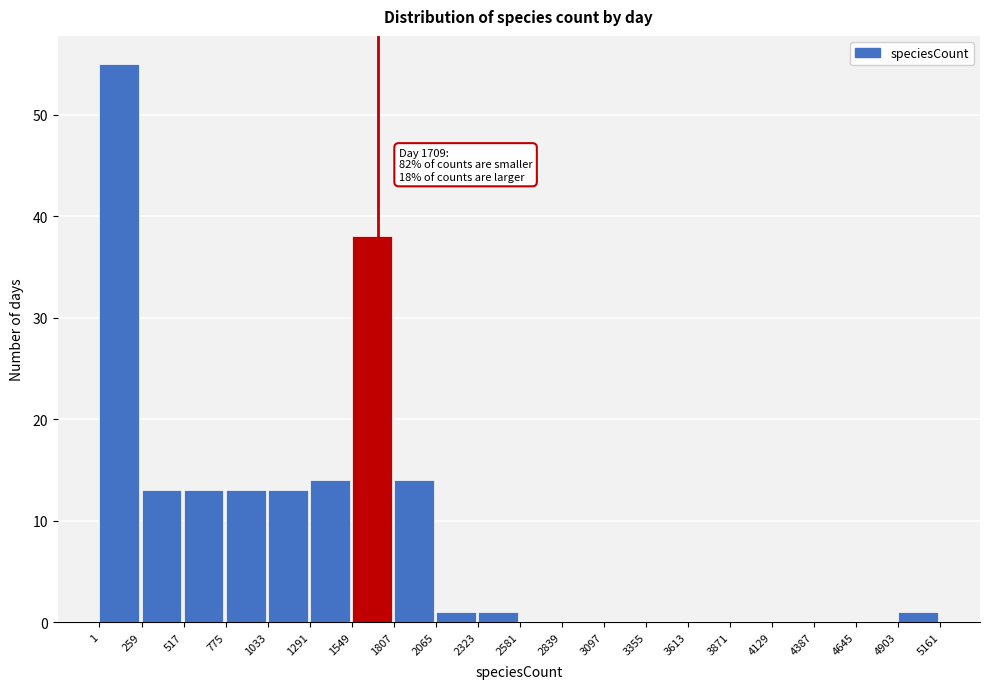

Over which range of the x-axis is the bar tallest?

1 to 259